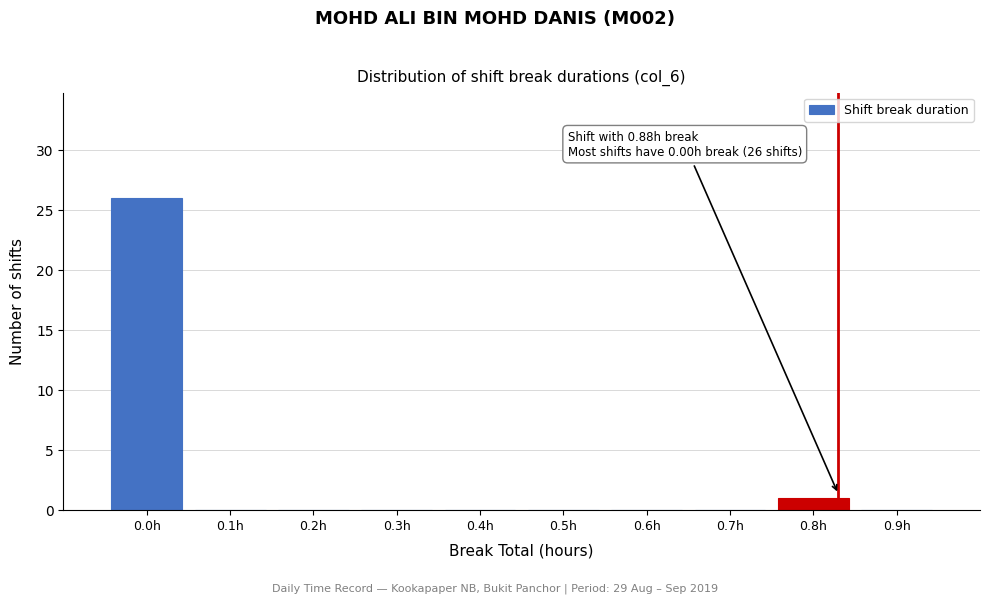

Reading left to right, what are all the values shown in this chart?

0.0h=26	0.1h=0	0.2h=0	0.3h=0	0.4h=0	0.5h=0	0.6h=0	0.7h=0	0.8h=1	0.9h=0